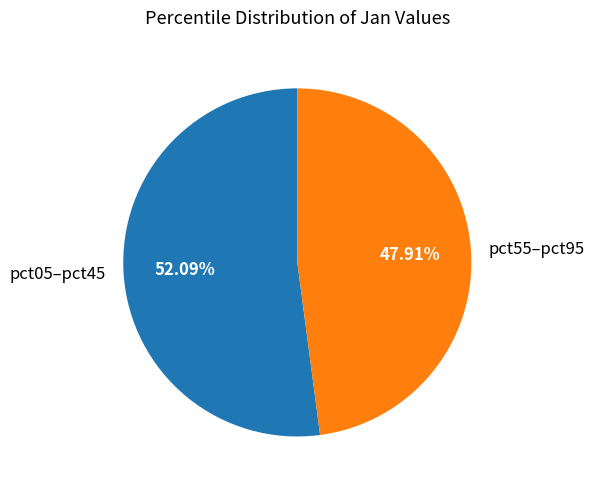

Combined, do pct55–pct95 and pct05–pct45 account for over 50%?

Yes